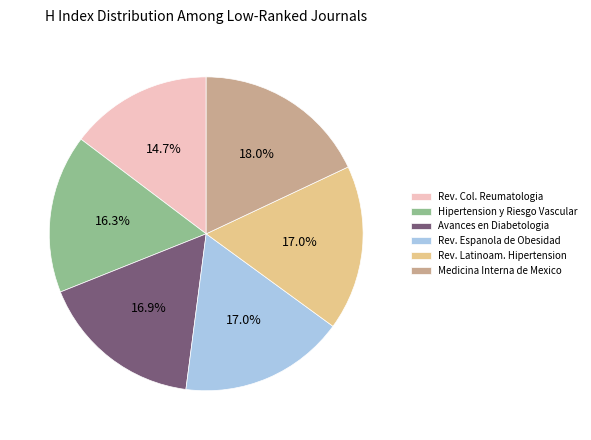

Combined, what portion of the pie is Medicina Interna de Mexico and Rev. Espanola de Obesidad?

35.0%